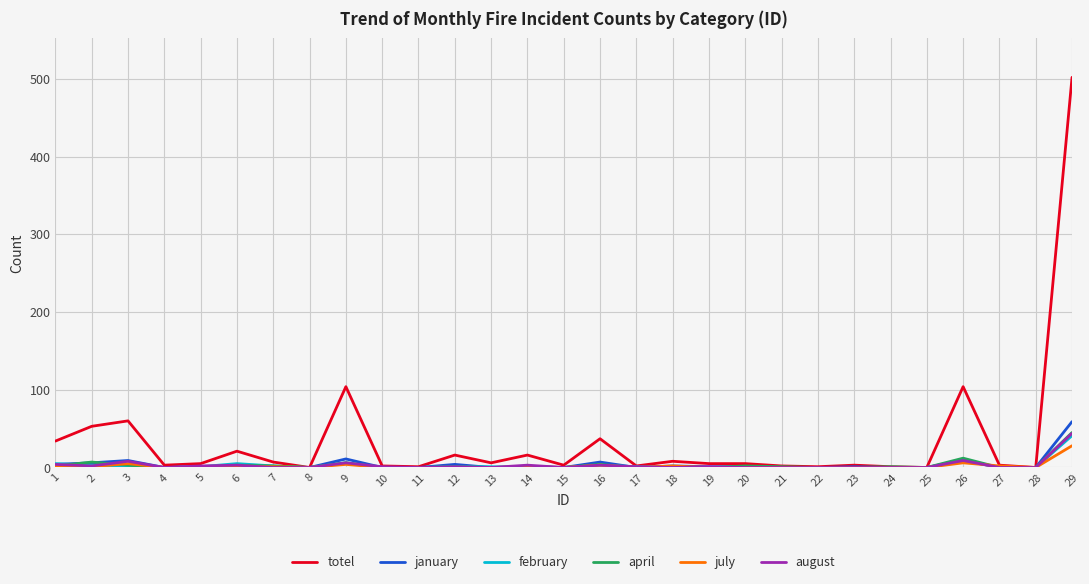

Is this an area chart (filled region under the line)?

No